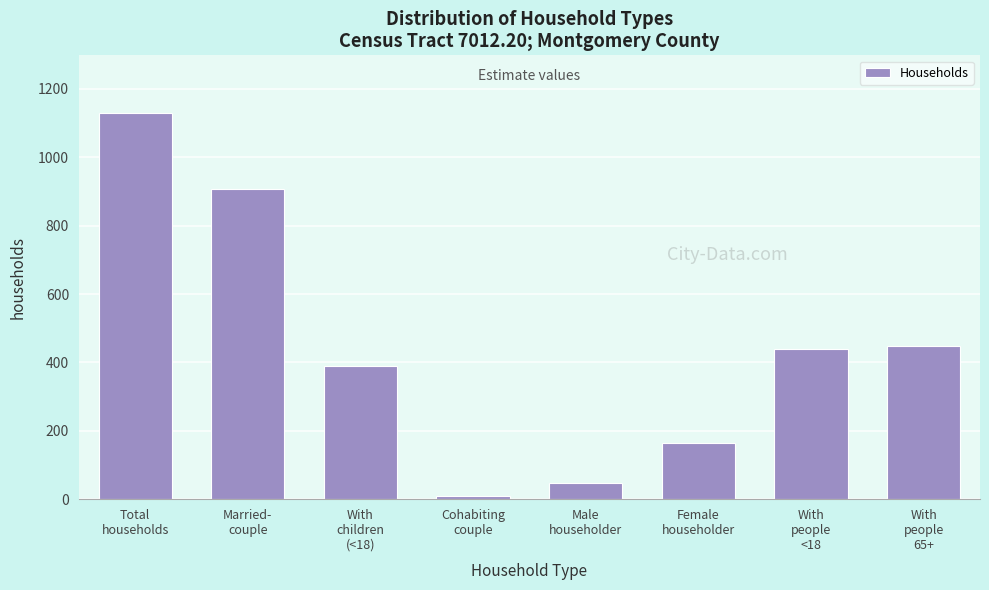

Reading left to right, list all the values displayed in this chart.

1129	908	391	10	47	164	439	448